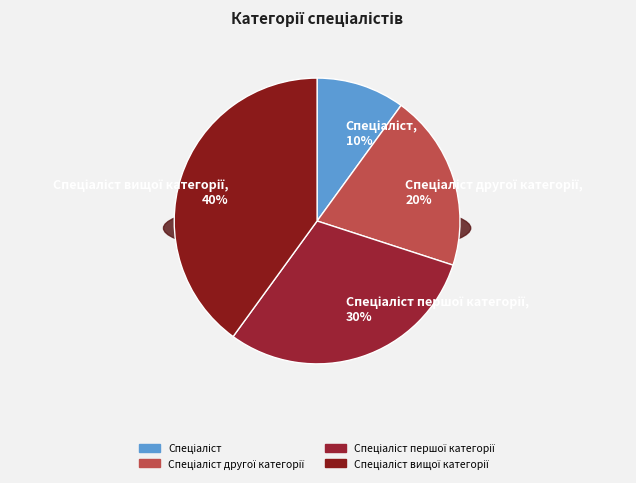

Between Спеціаліст першої категорії and Спеціаліст вищої категорії, which is larger?

Спеціаліст вищої категорії